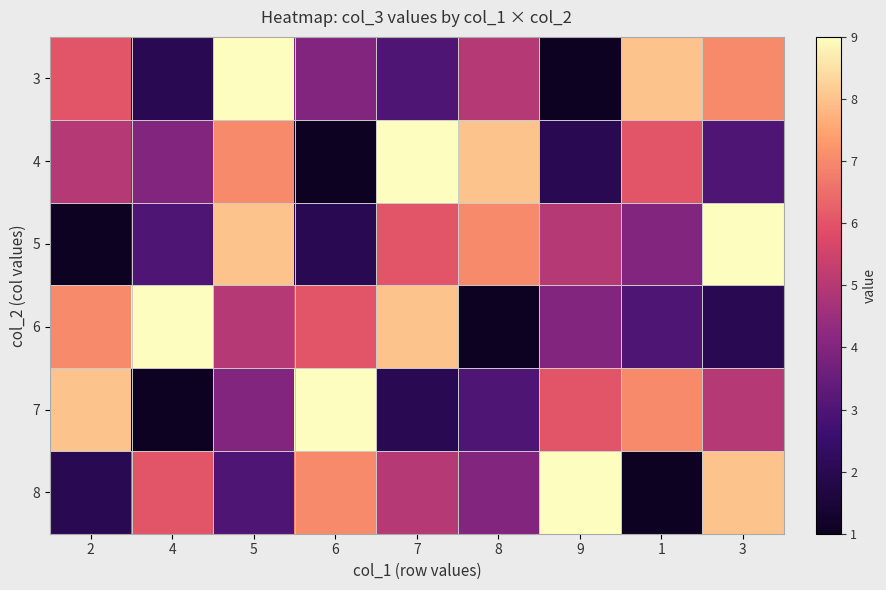

Which has a higher value, 6 or 7?

6